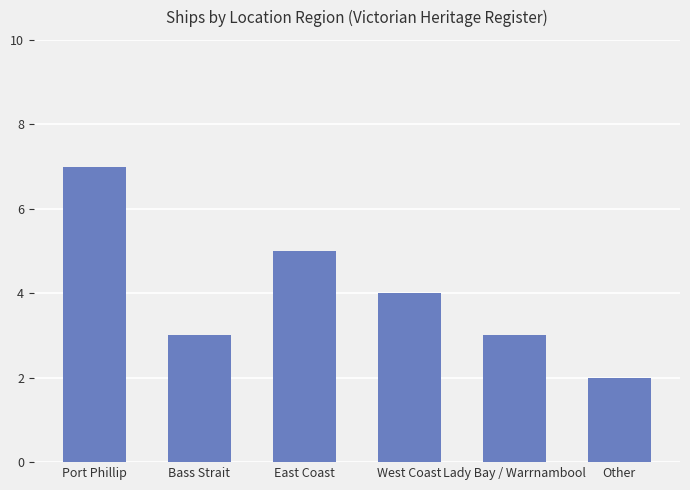

What is the label of the 4th bar from the left?

West Coast